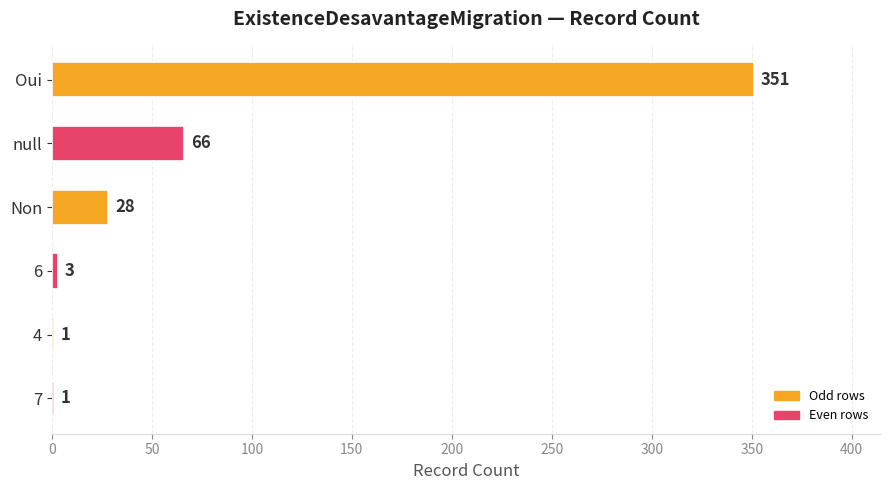

Are the bars grouped side by side (vs. stacked)?

No